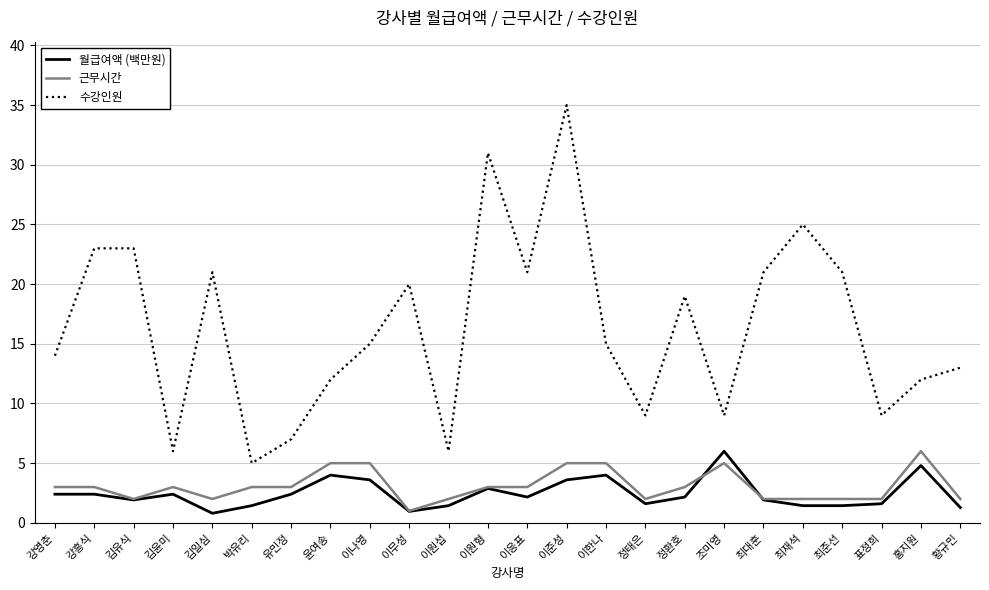

What is the minimum value for 수강인원?

5.0